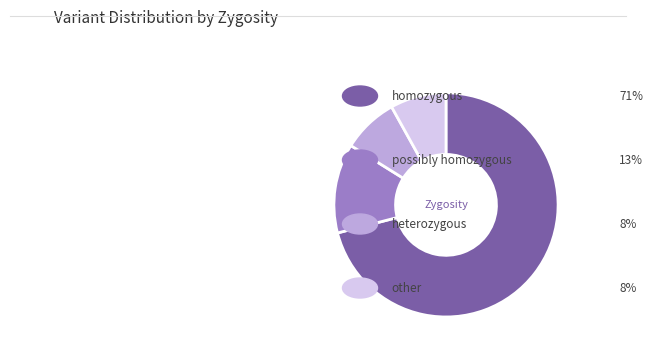

Does any single category account for the majority?

Yes